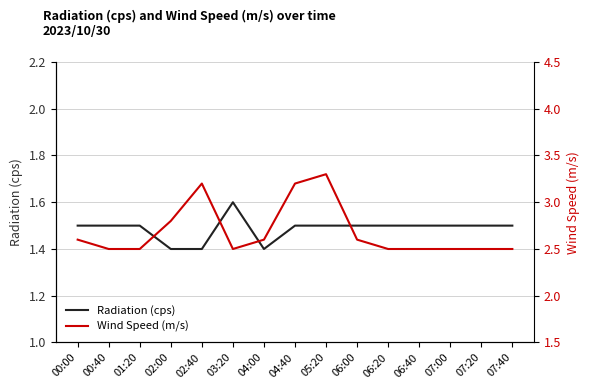

What is the value of the Radiation (cps) point at the 12th from the left?

1.5